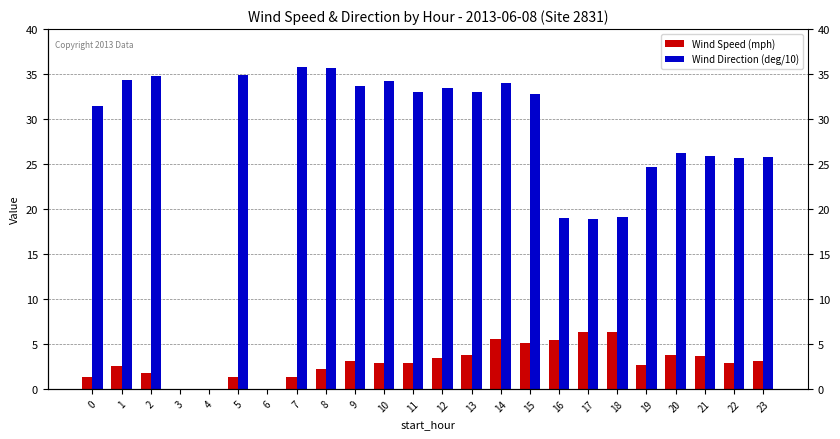

What is the difference between the highest and lowest values at 1?

31.8